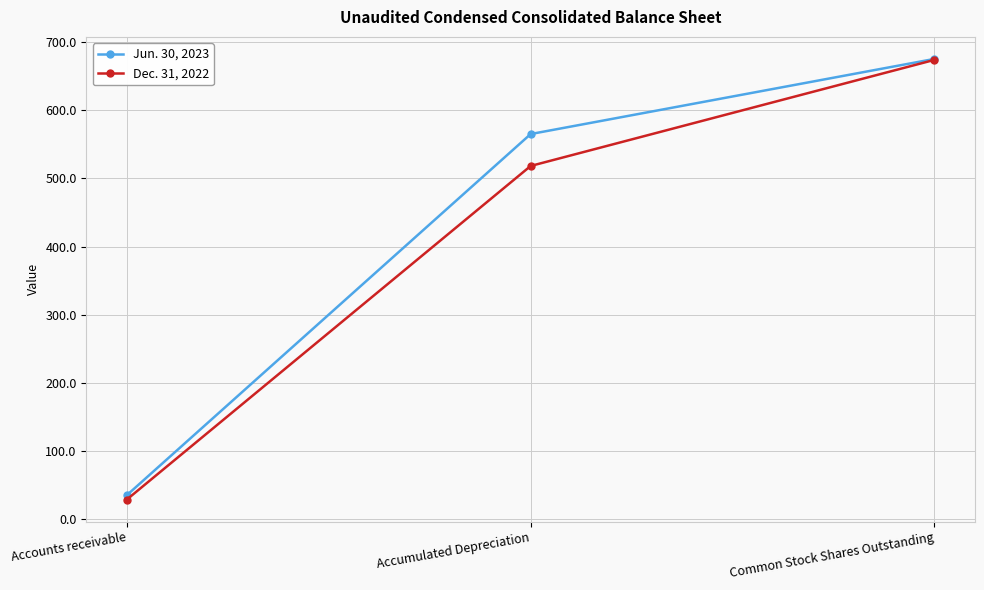

What is the difference between the Jun. 30, 2023 values at Accounts receivable and Accumulated Depreciation?

530.7